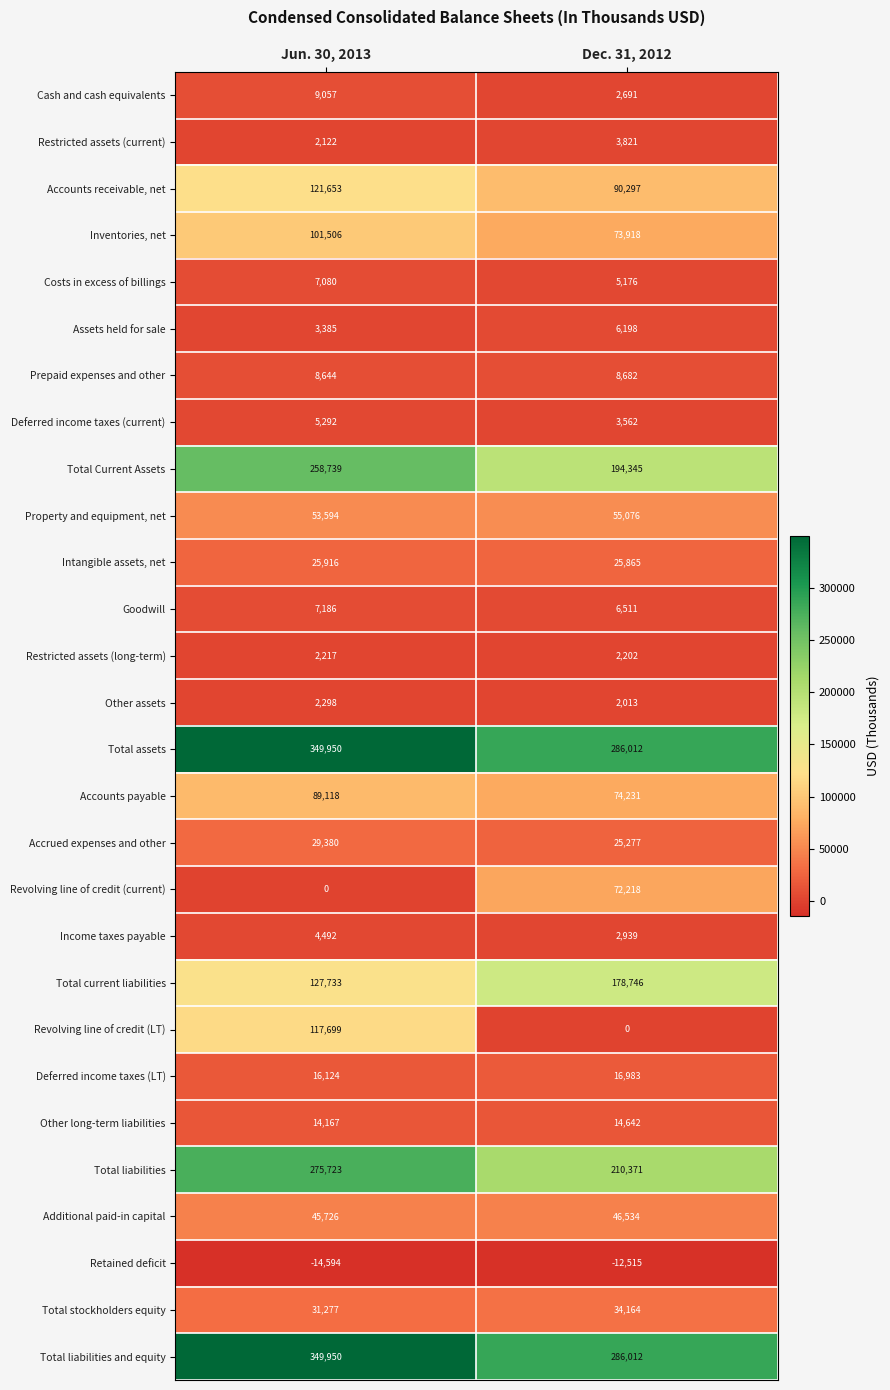

What is the minimum value for Income taxes payable?

2939